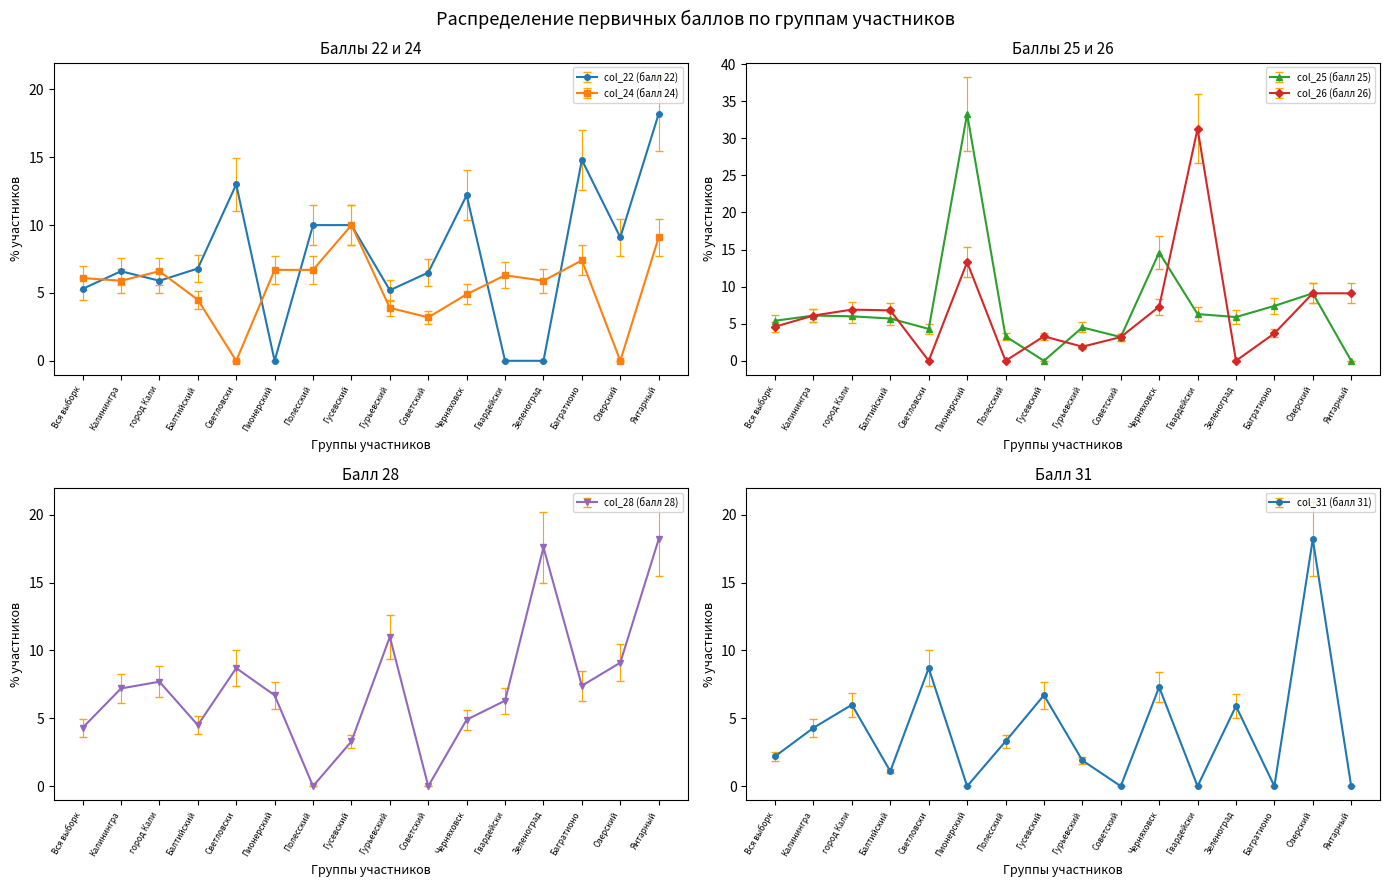

How many values in the col_26 (балл 26) series are below 6?

8